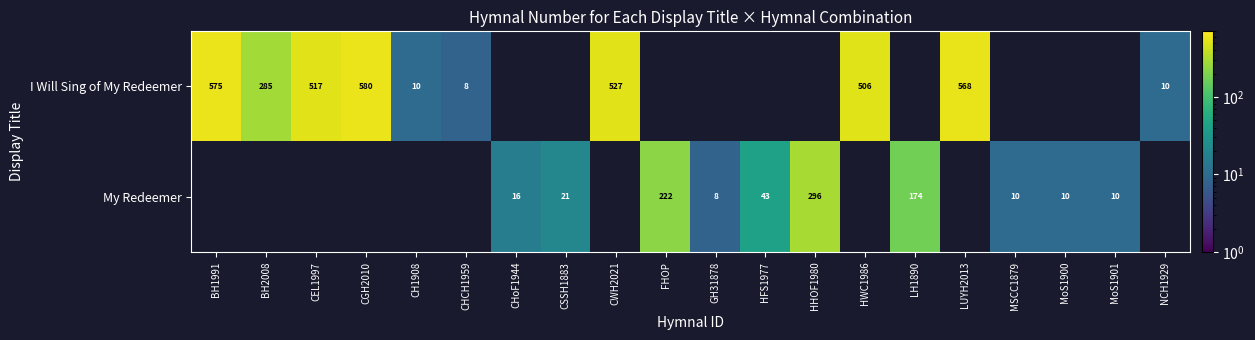

The I Will Sing of My Redeemer series shows 763 at BH1991. True or false?

False